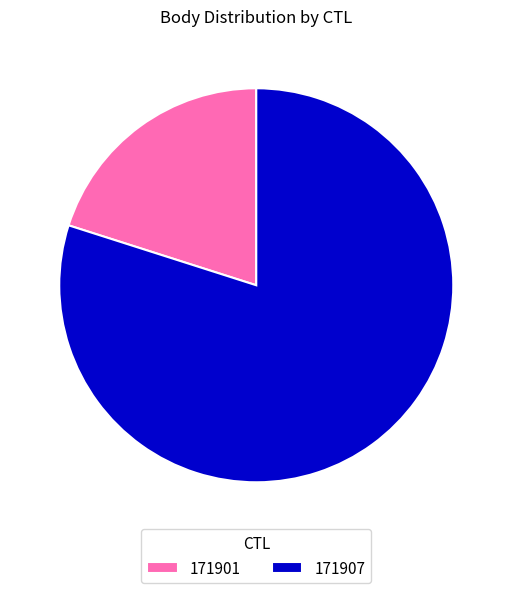

Which has a higher value, 171901 or 171907?

171907